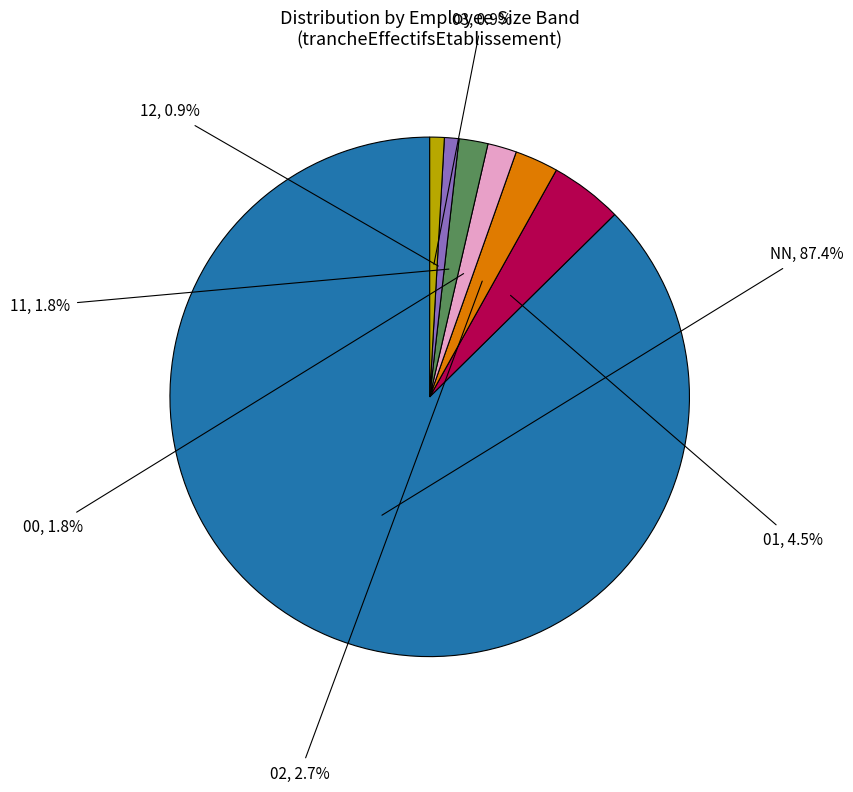

What is the smallest slice in the pie chart?

12